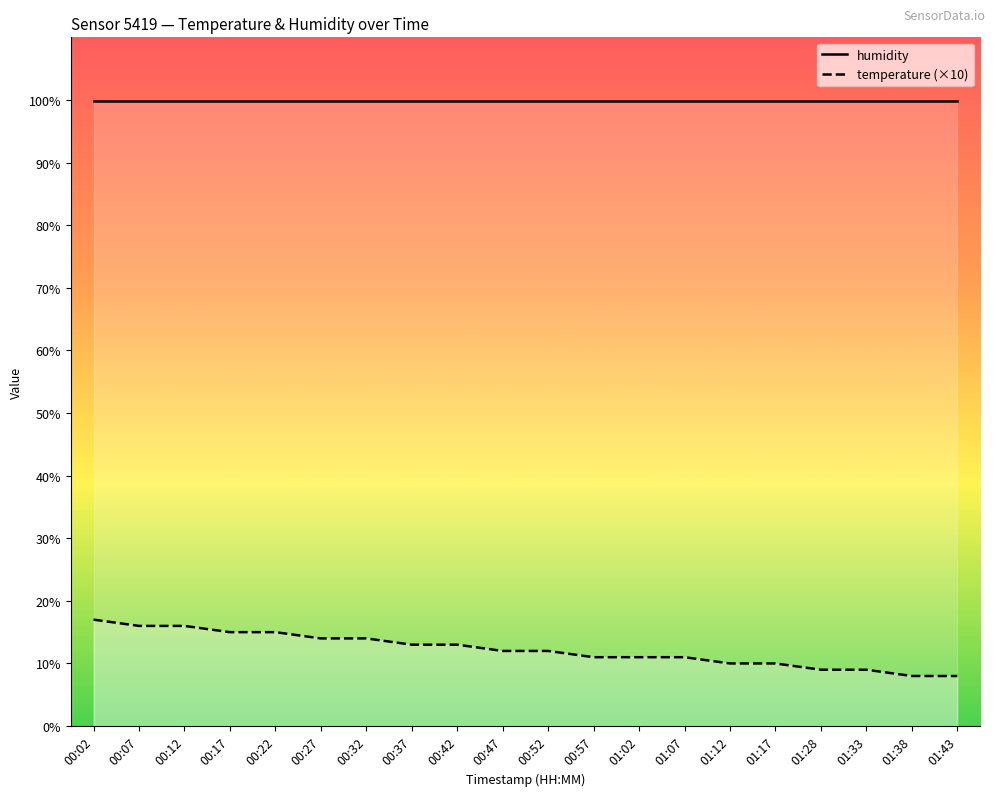

What is the maximum value shown in the chart?

99.9